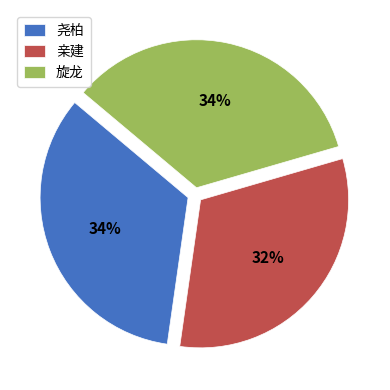

Which category has the smallest portion of the pie?

亲建